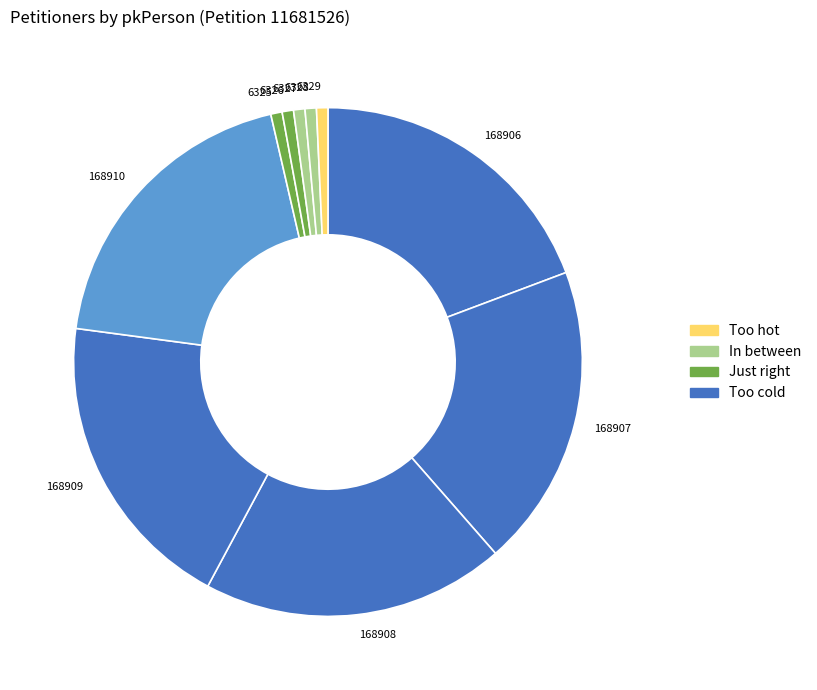

Is there any slice that represents more than half of the pie?

No